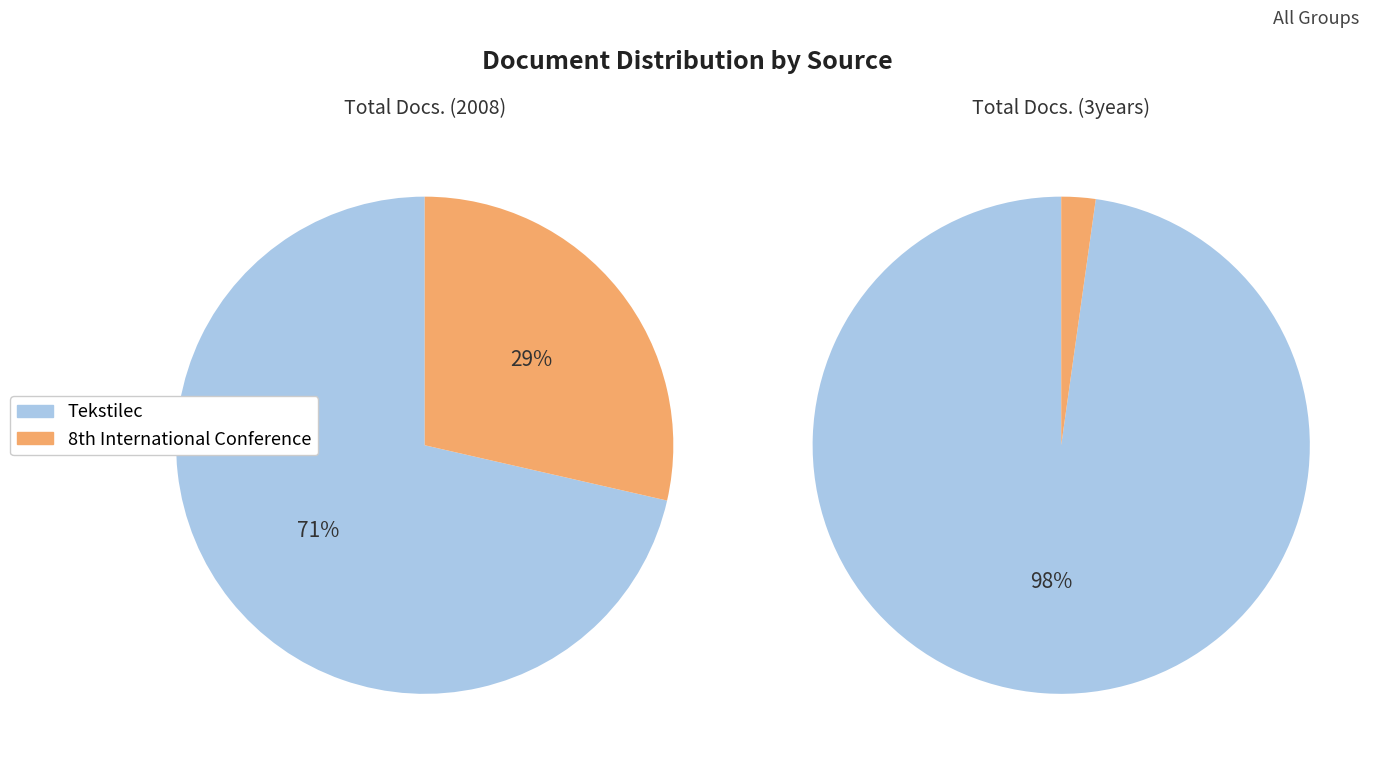

Which category has the biggest portion of the pie?

Tekstilec